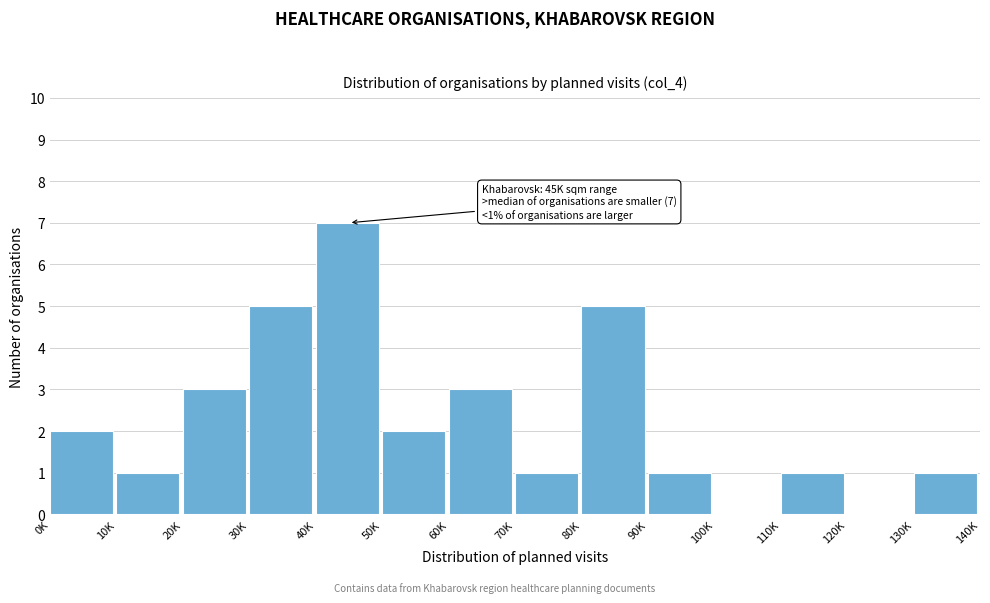

Reading left to right, list all the values displayed in this chart.

0K=2	10K=1	20K=3	30K=5	40K=7	50K=2	60K=3	70K=1	80K=5	90K=1	100K=0	110K=1	120K=0	130K=1